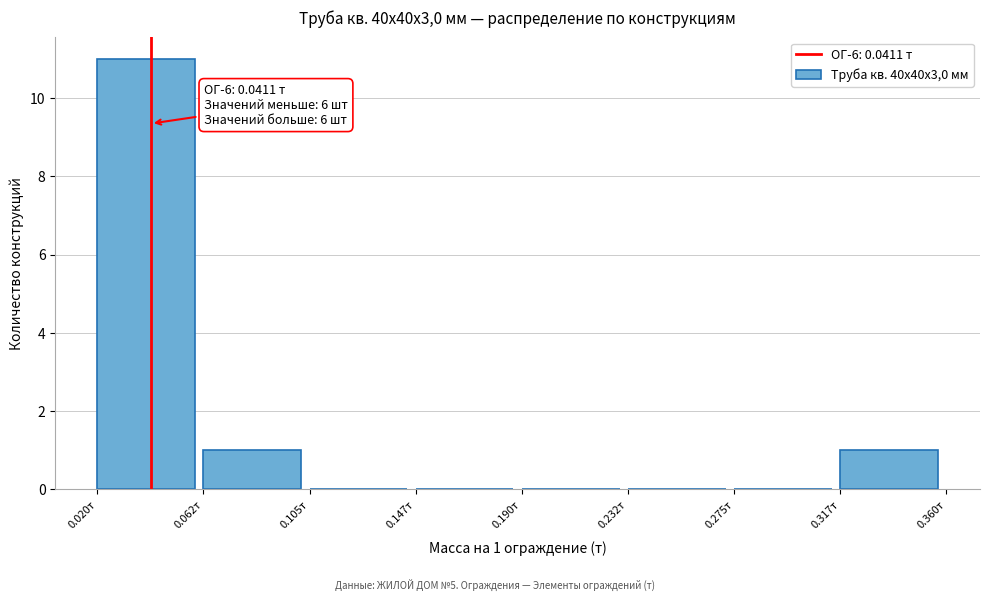

Over which range of the x-axis is the bar tallest?

0.020 to 0.060